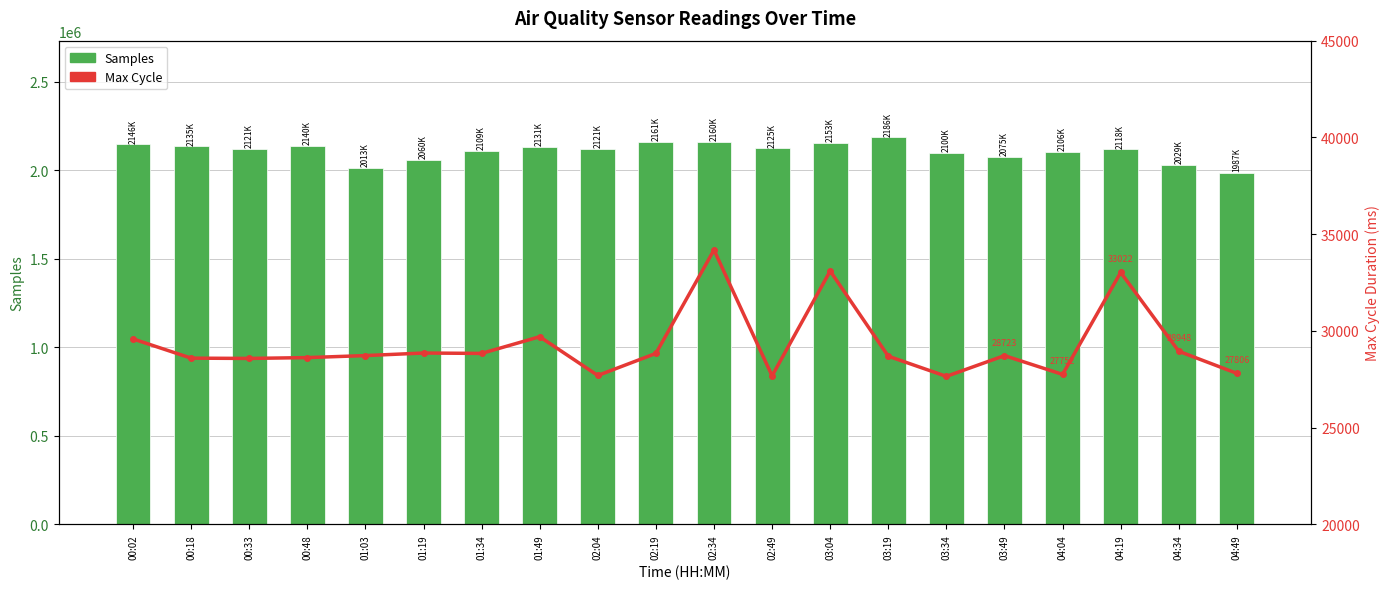

What is the value of the Samples bar at the 13th from the left?

2153849